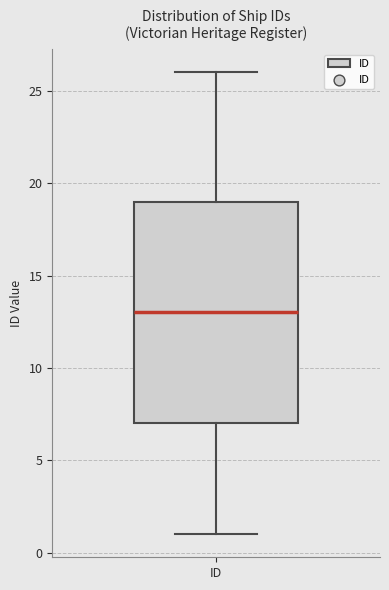

Where does the upper whisker of the box for ID end on the y-axis? The values are not printed on the chart, so give them approximately, as read against the axis.

26